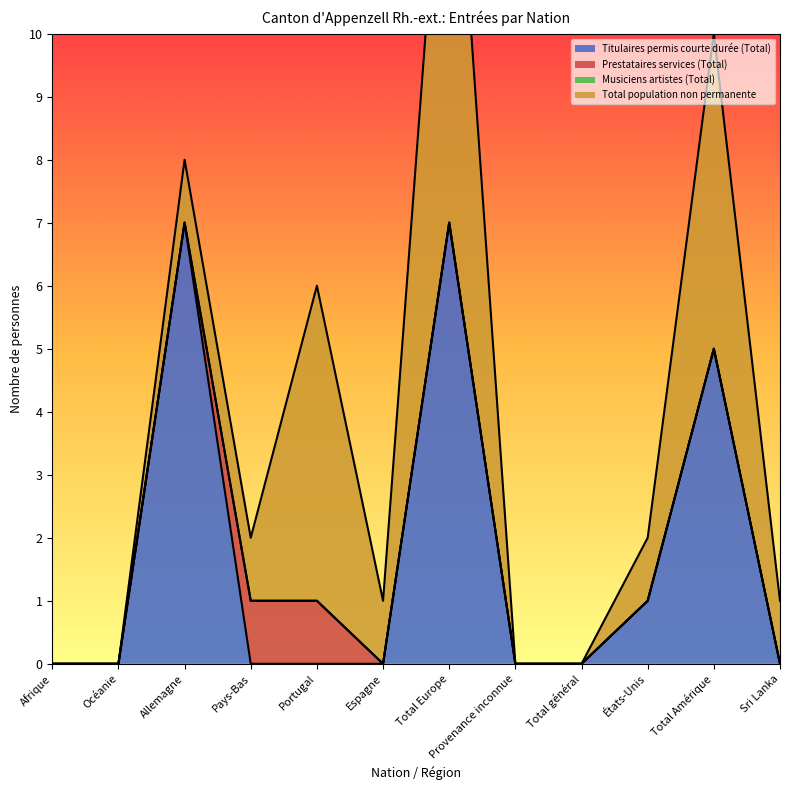

How many lines are shown in the chart?

4